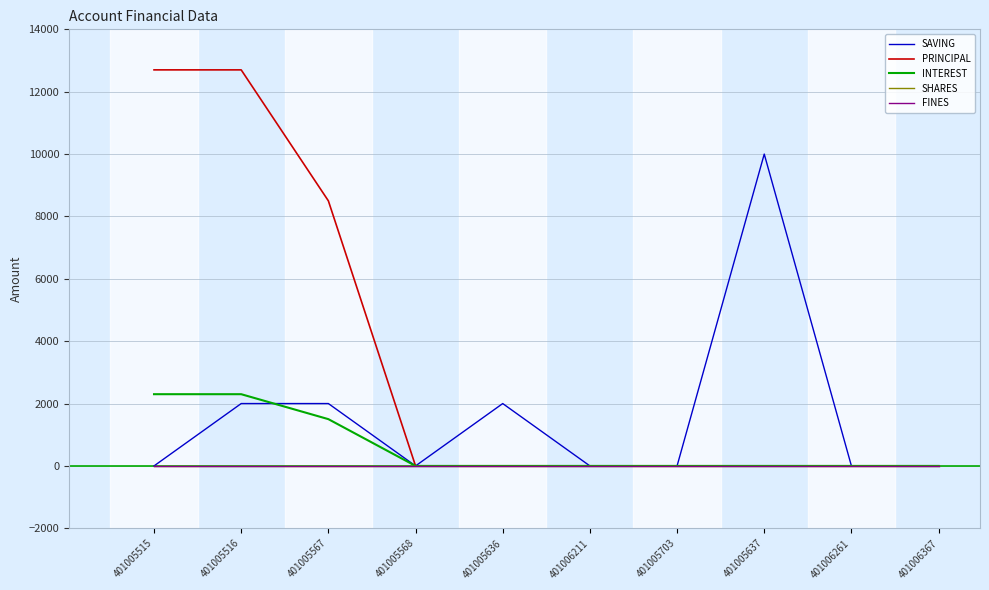

Which category has the highest value in the SHARES series?

401005515